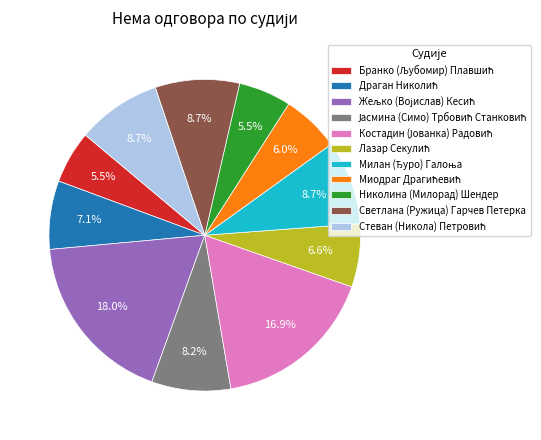

Count the number of slices in the pie.

11